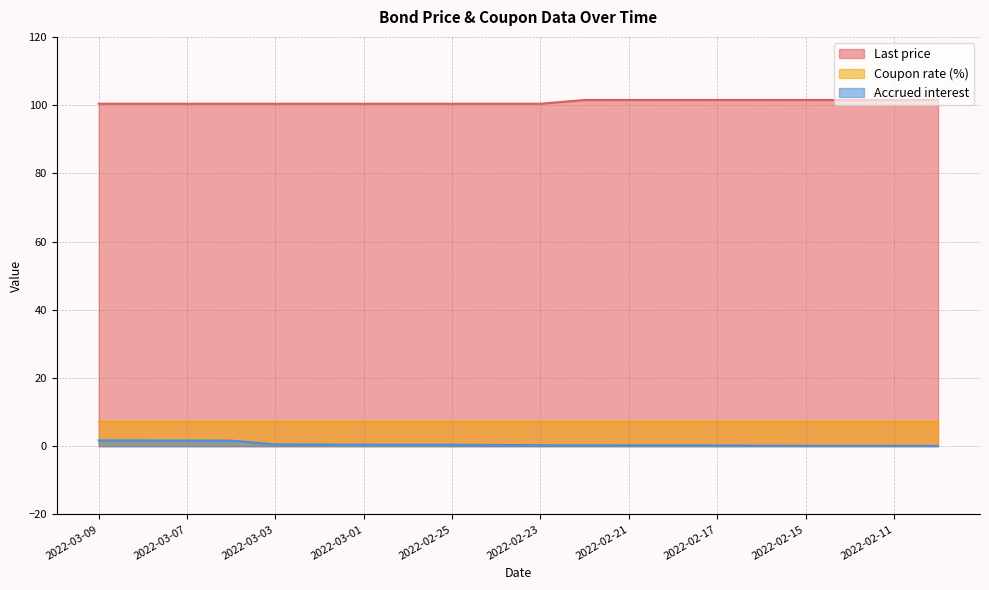

What is the greatest value displayed?

101.5